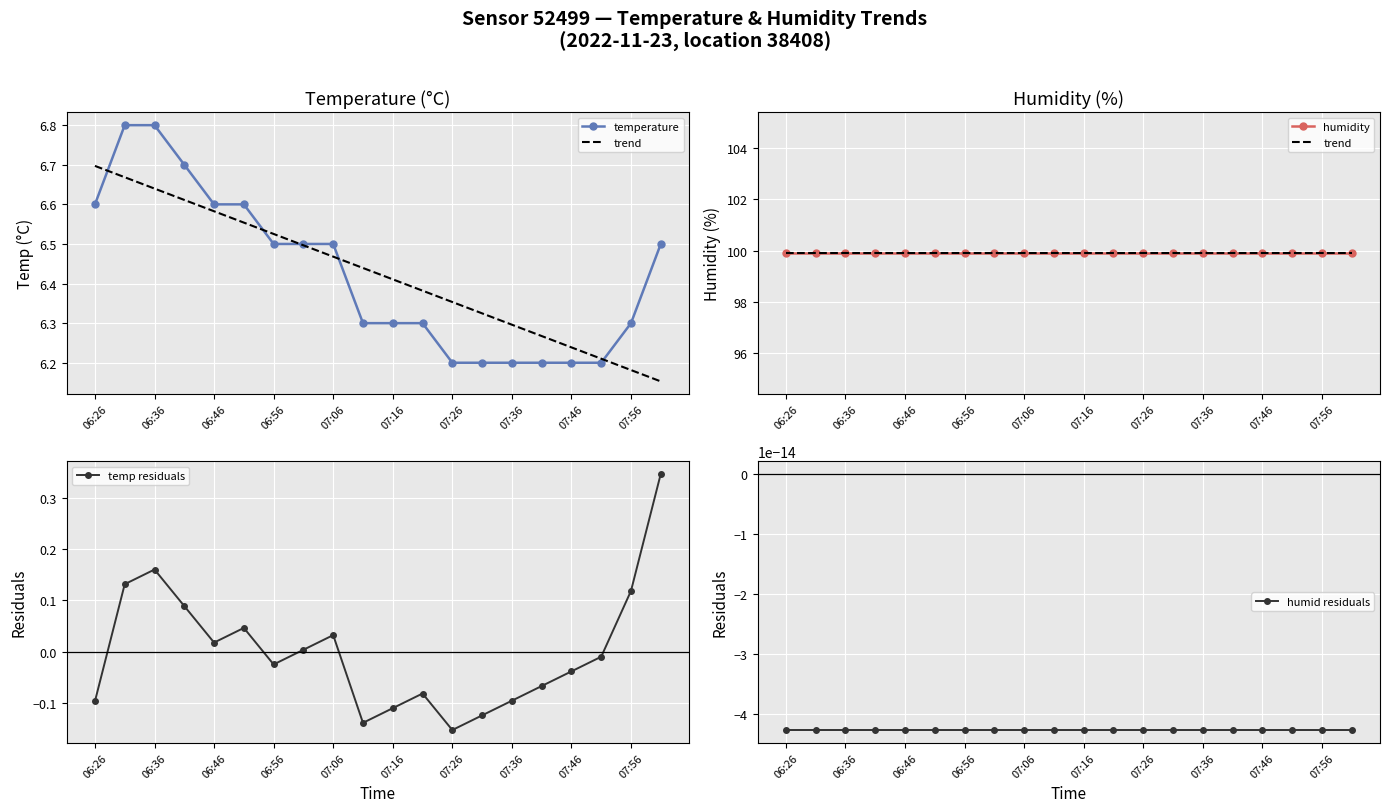

At which label does temp residuals reach its minimum?

07:26